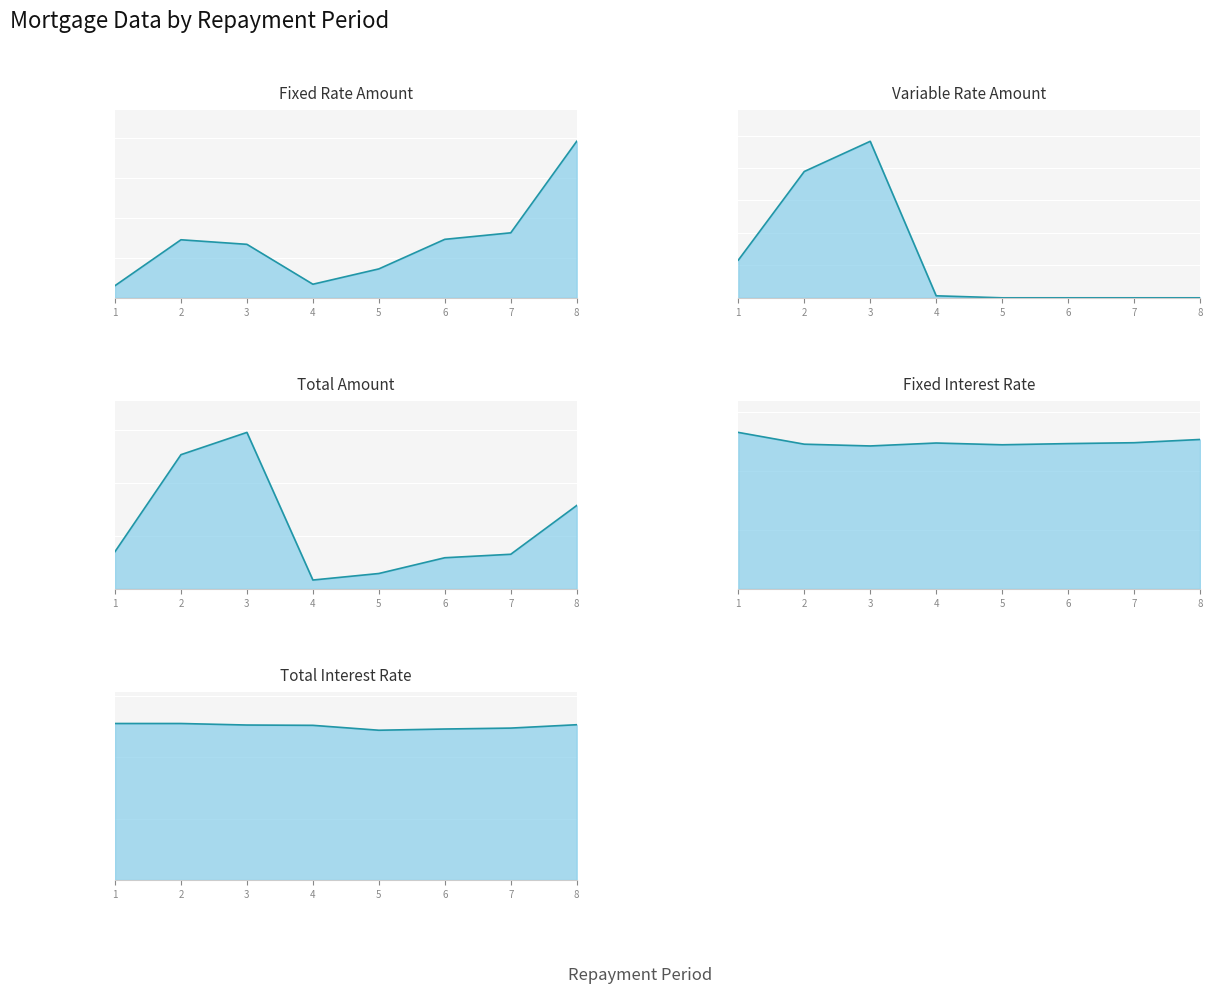

The Variable Rate Amount series shows -792179.3 at 8. True or false?

False